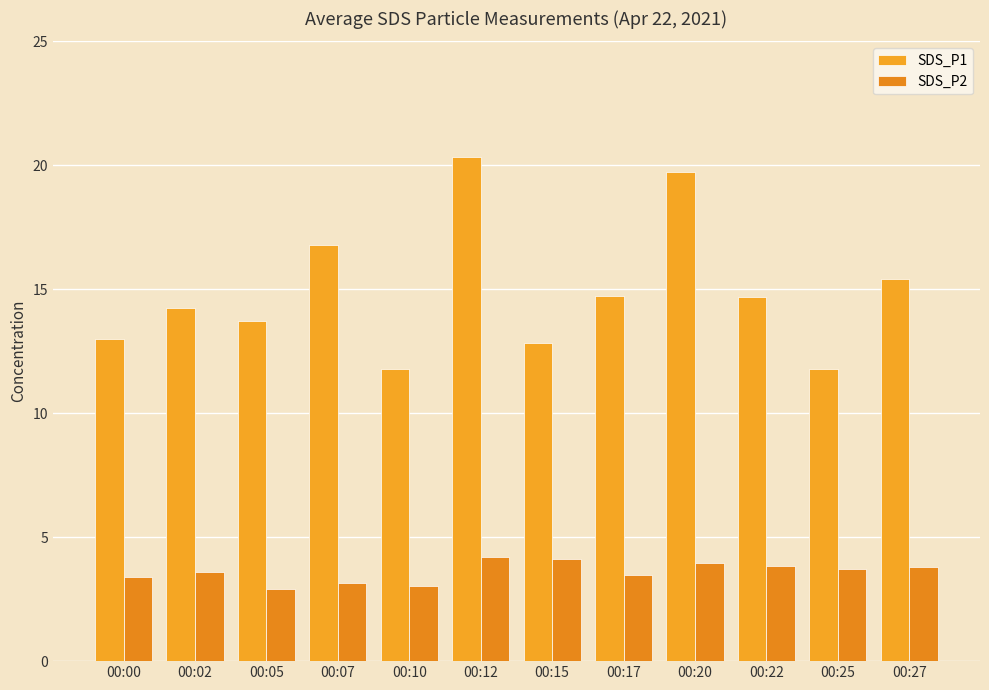

What is the difference between the maximum and minimum values in the SDS_P2 series?

1.3